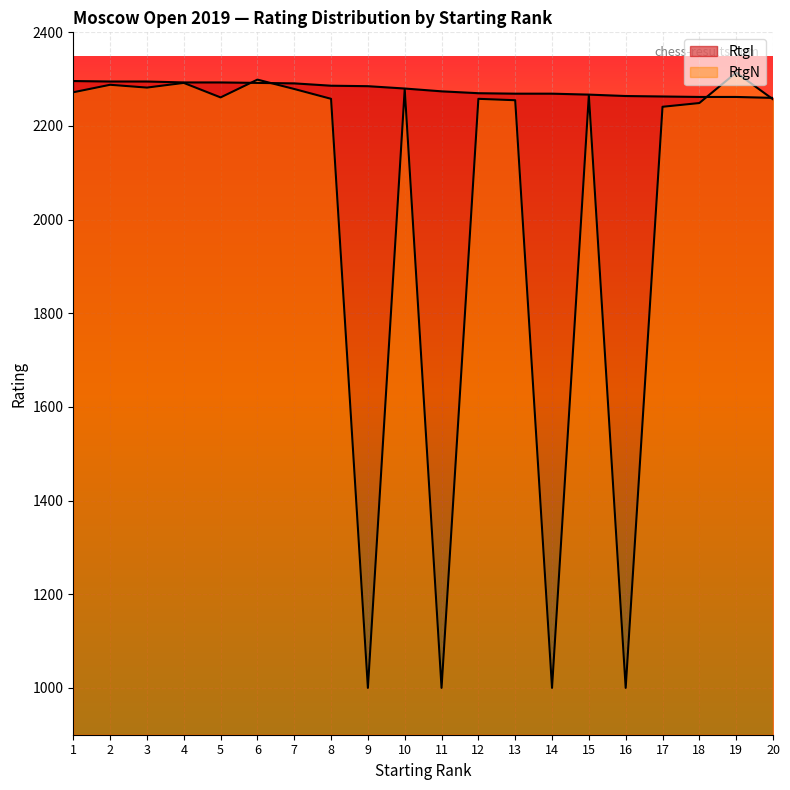

At how many categories does at least one series exceed 2282?

10